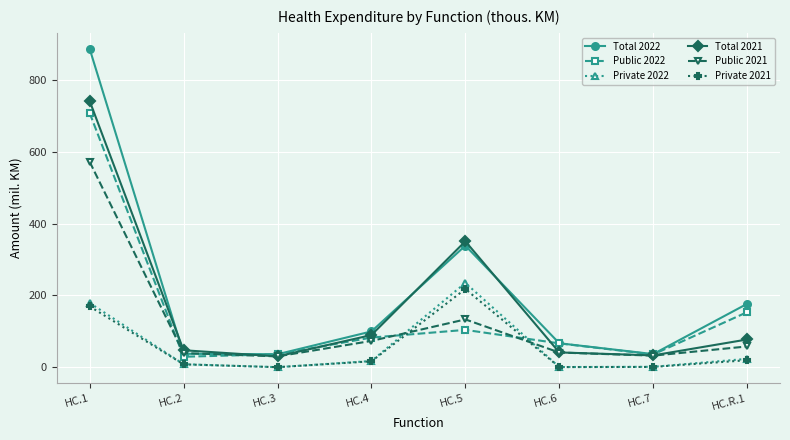

What is the maximum value for Total 2021?

741.6